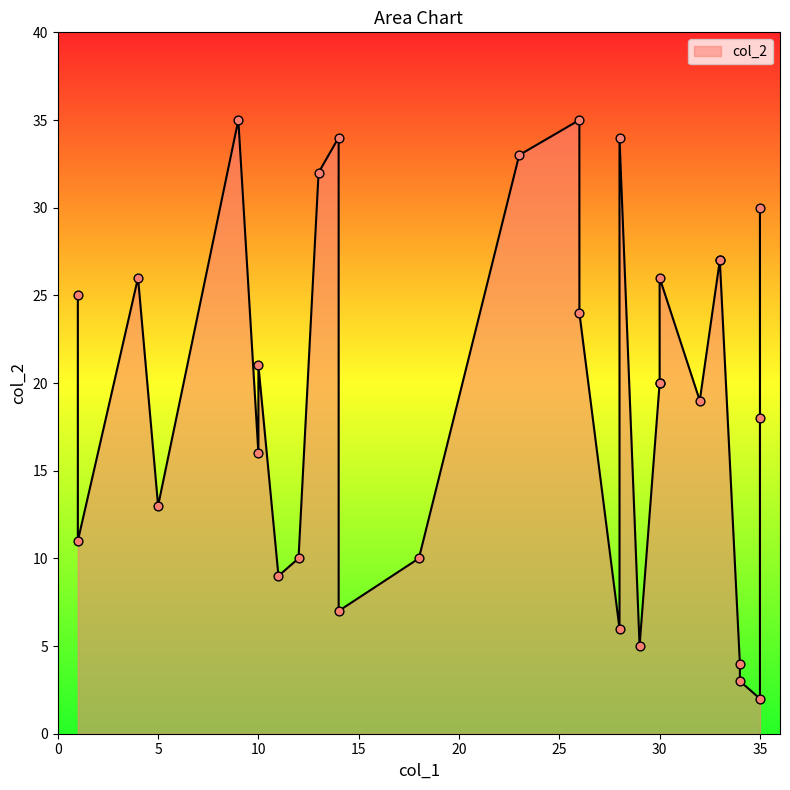

What is the change in value from 13 to 21?

-14